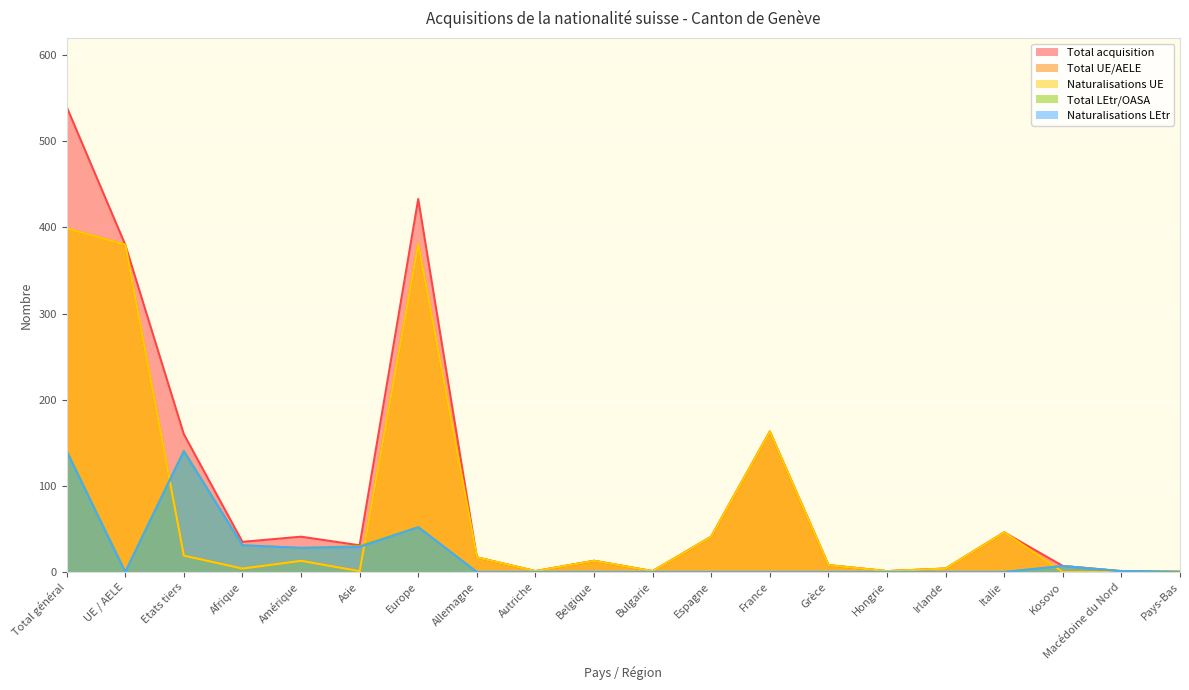

Does the chart display data point markers on the line(s)?

No